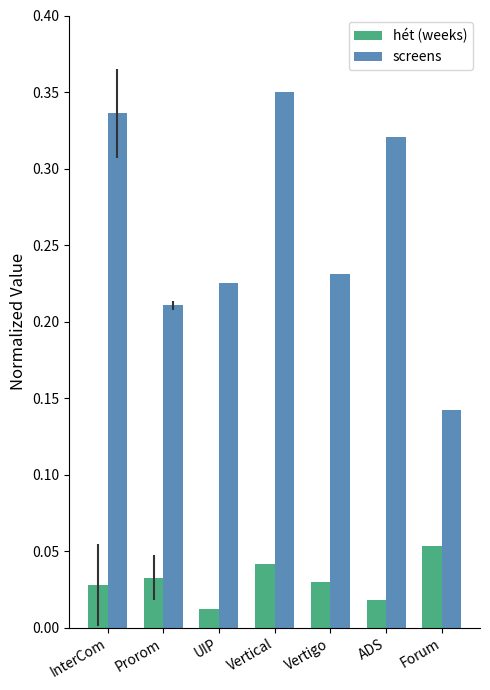

At which category is the sum across all series the highest?

Vertical